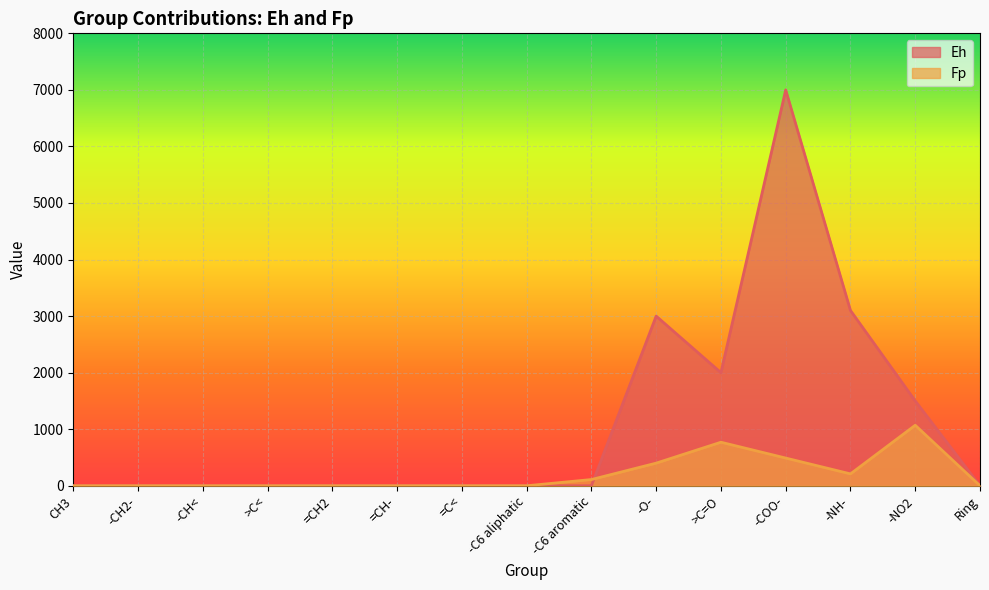

Between which two adjacent categories do Eh and Fp first intersect?

-C6 aromatic and -O-